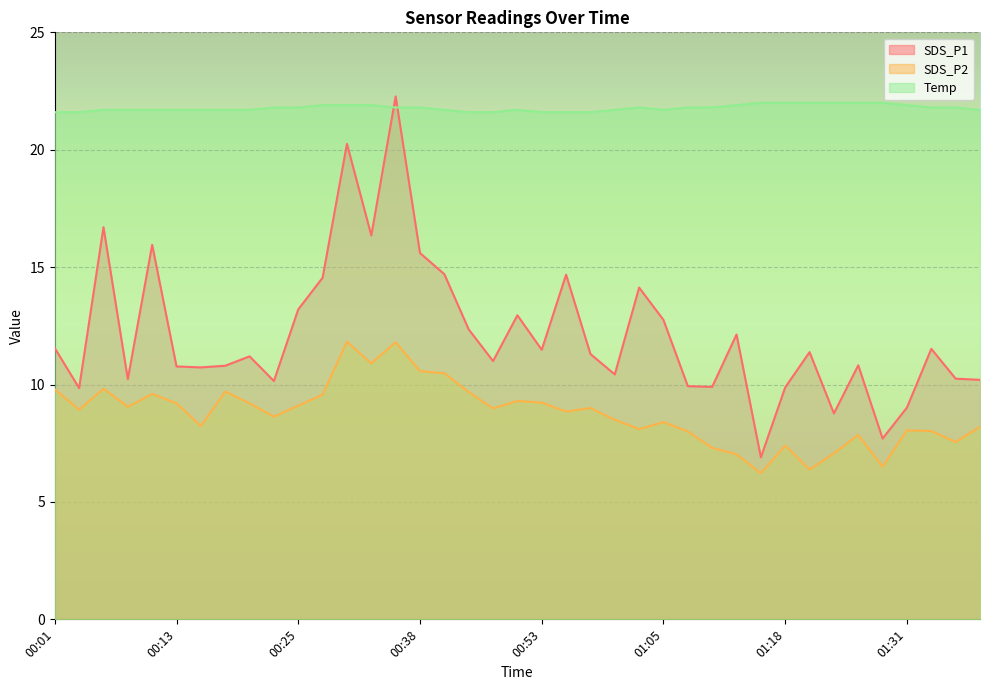

How many lines are shown in the chart?

3